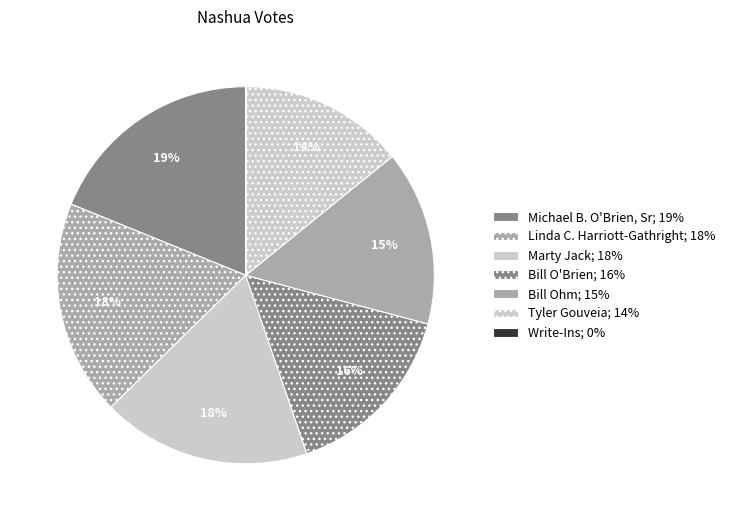

To the nearest percent, what portion does Marty Jack represent?

18%